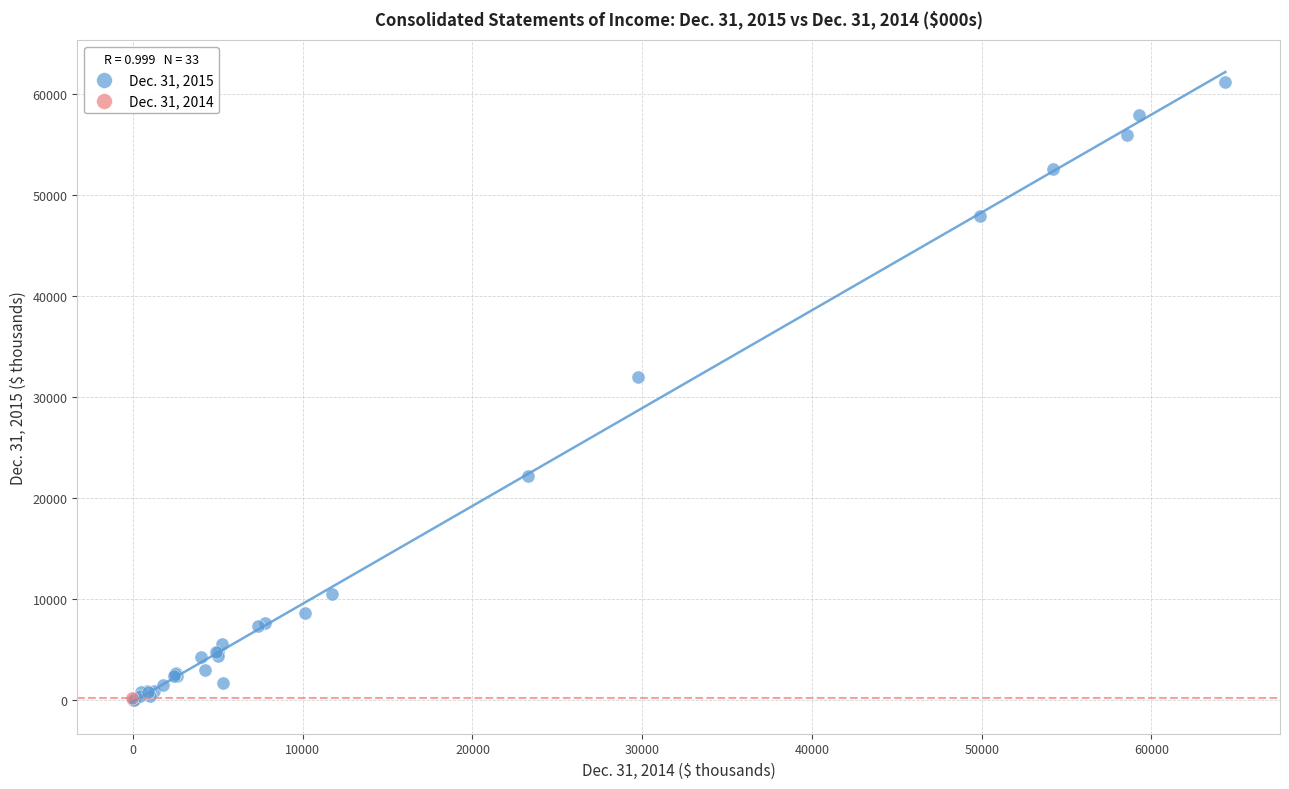

What are all the series names shown in the legend?

Dec. 31, 2015, Dec. 31, 2014